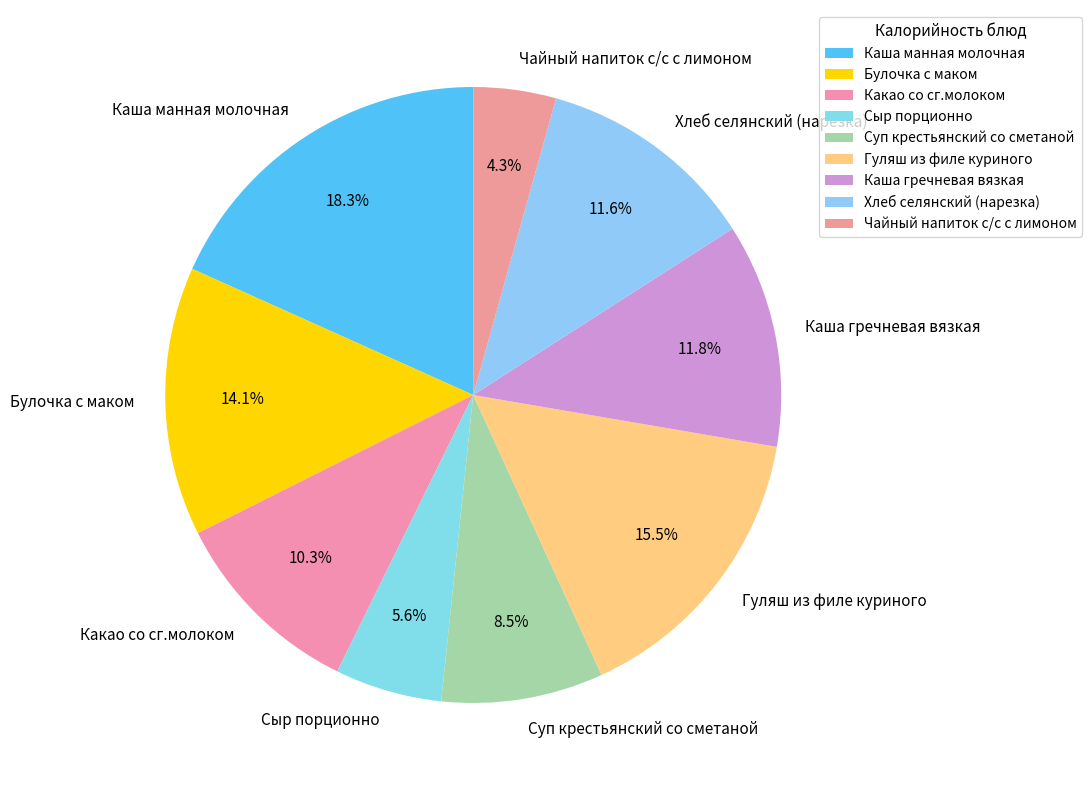

Which slice is the largest?

Каша манная молочная